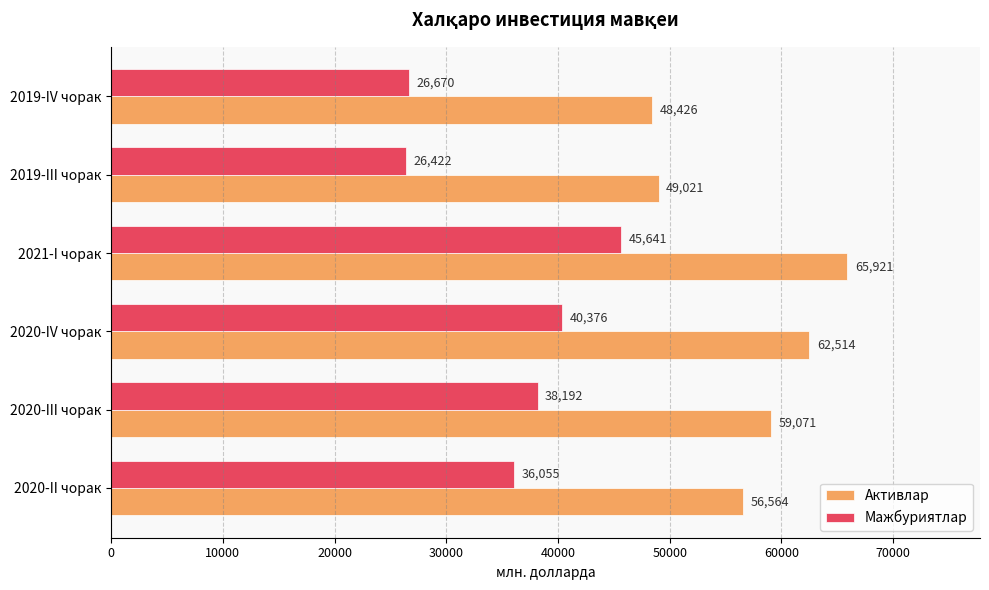

Which series has the largest range (max minus min)?

Мажбуриятлар